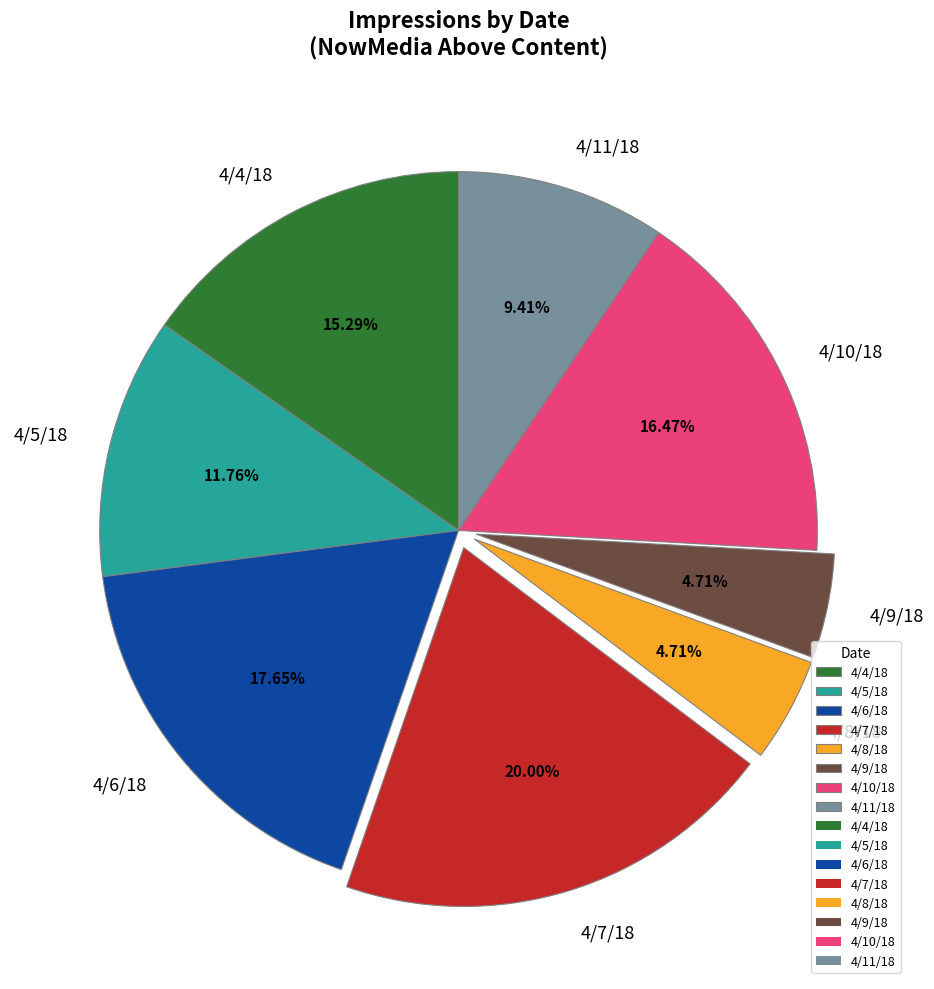

Combined, do 4/6/18 and 4/4/18 account for over 50%?

No